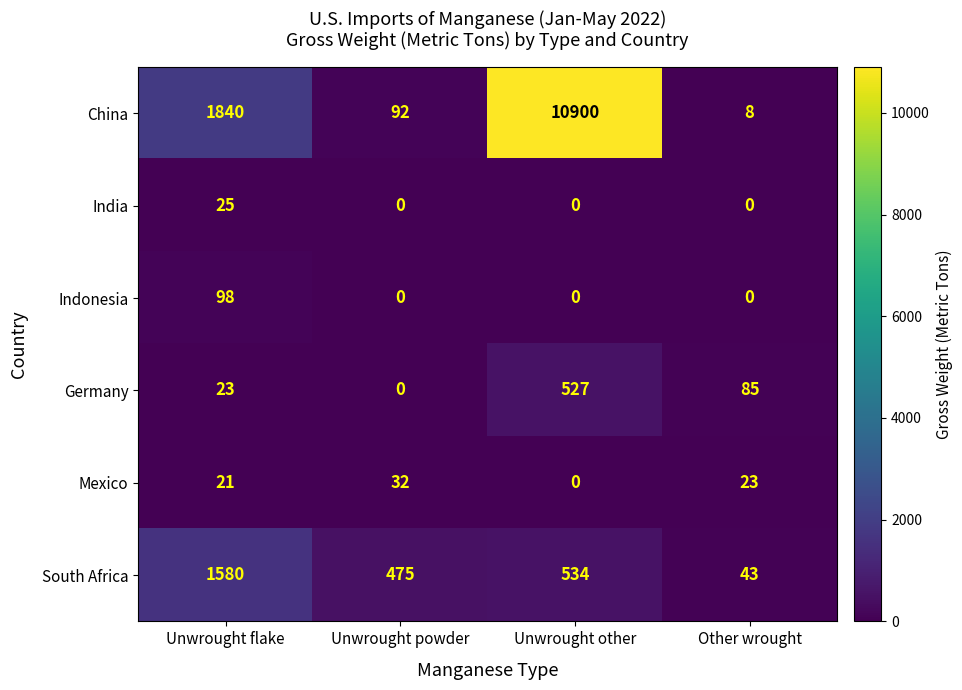

Is the value of China at Other wrought greater than the value of India at Unwrought flake?

No